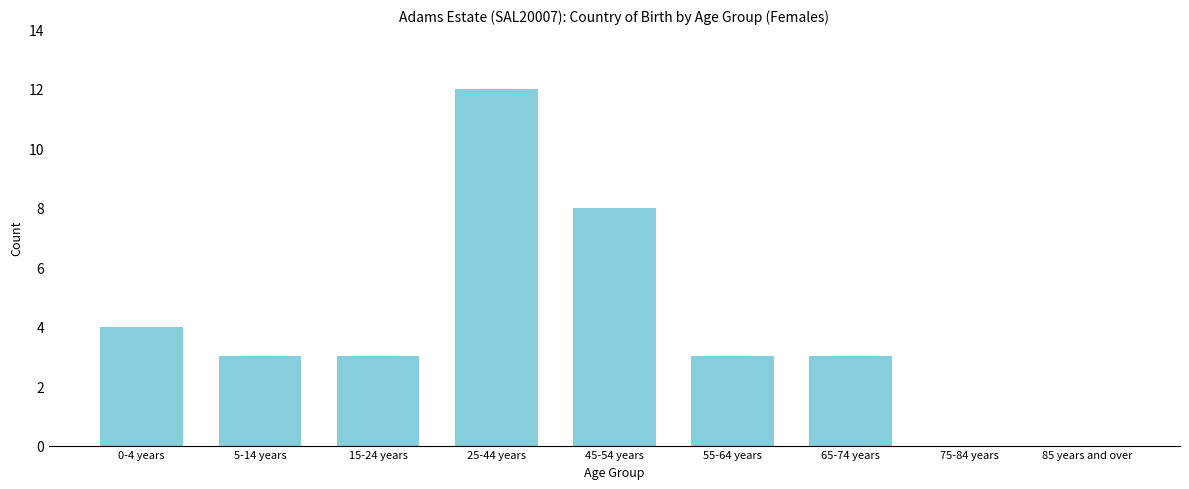

Reading left to right, transcribe all the data shown in this chart.

0-4 years=4	5-14 years=3	15-24 years=3	25-44 years=12	45-54 years=8	55-64 years=3	65-74 years=3	75-84 years=0	85 years and over=0